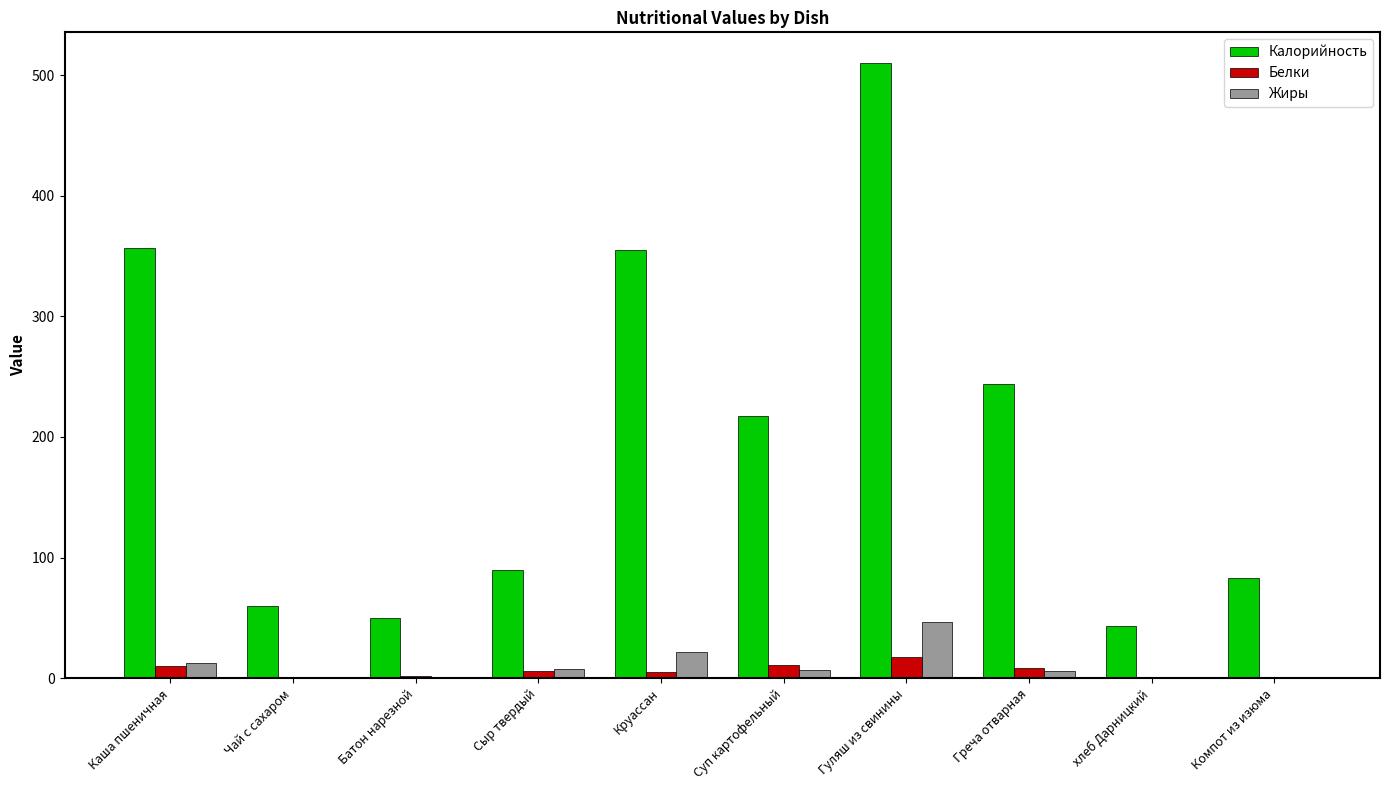

How many data points in Жиры are above 6?

6